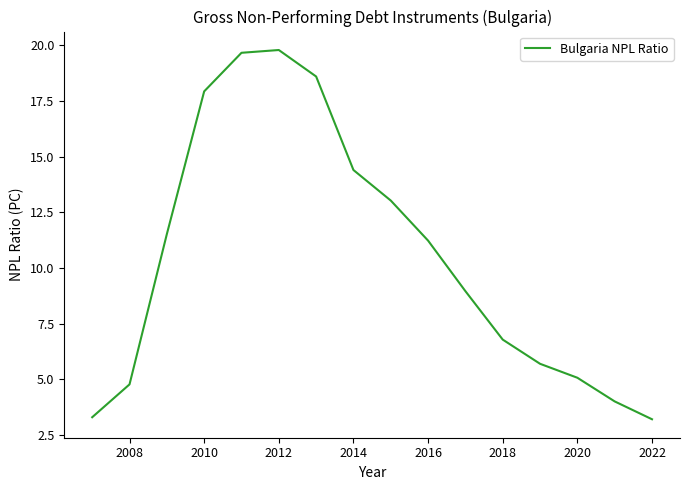

What is the smallest value displayed?

3.2